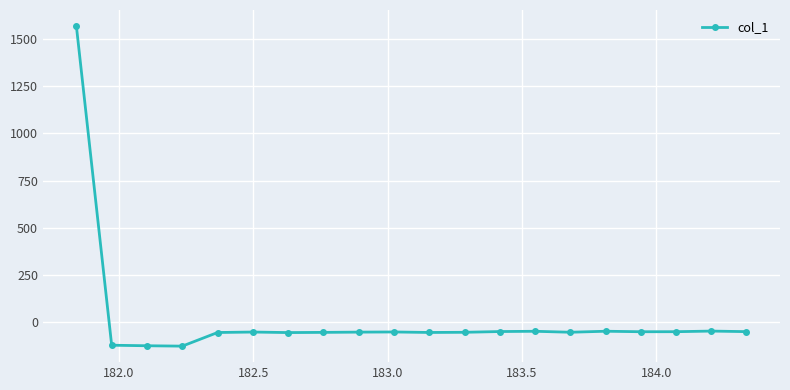

What is the value of the 16th point from the left?

-48.1